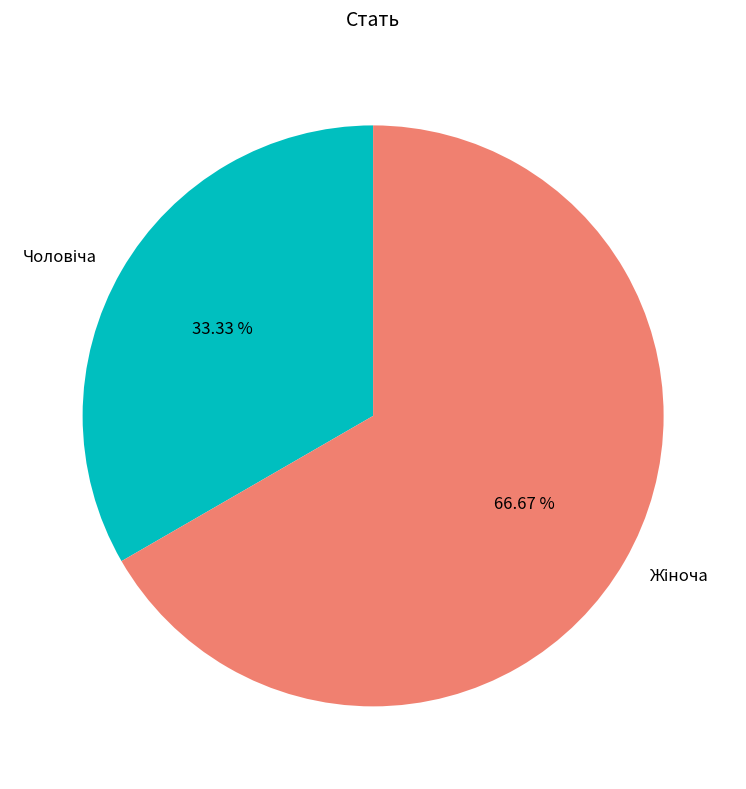

Does any single category account for the majority?

Yes